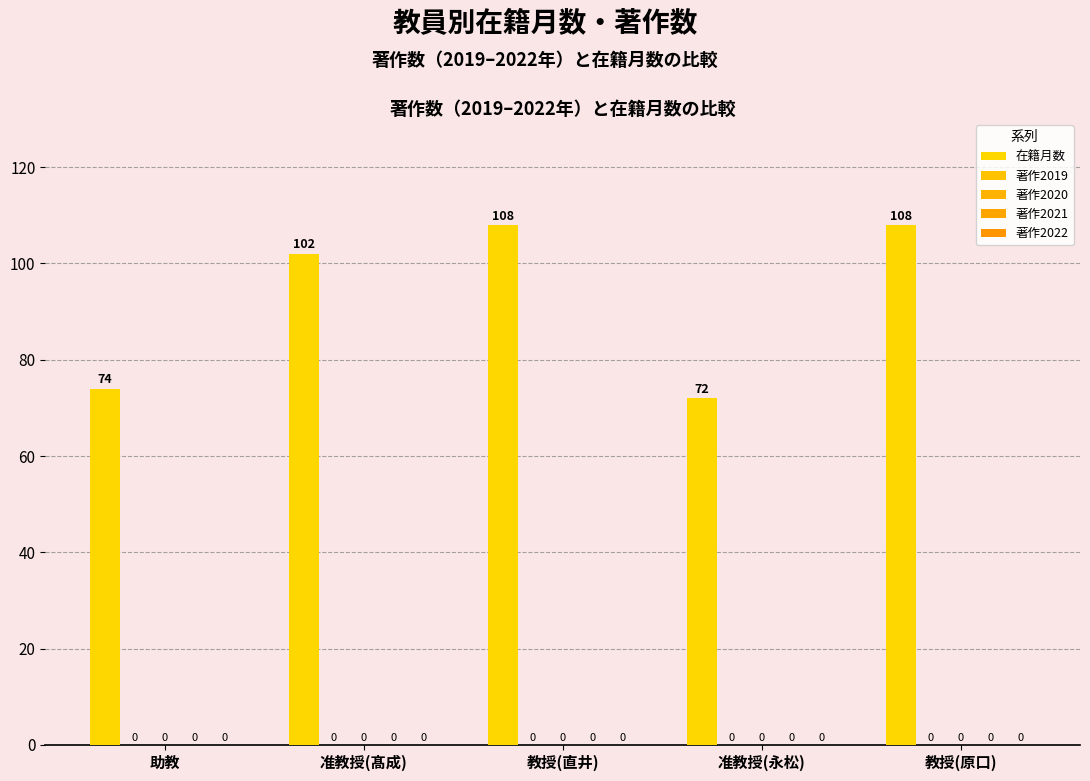

Reading left to right, what are all the values shown in this chart?

在籍月数: 助教=74	准教授(髙成)=102	教授(直井)=108	准教授(永松)=72	教授(原口)=108
著作2019: 助教=0	准教授(髙成)=0	教授(直井)=0	准教授(永松)=0	教授(原口)=0
著作2020: 助教=0	准教授(髙成)=0	教授(直井)=0	准教授(永松)=0	教授(原口)=0
著作2021: 助教=0	准教授(髙成)=0	教授(直井)=0	准教授(永松)=0	教授(原口)=0
著作2022: 助教=0	准教授(髙成)=0	教授(直井)=0	准教授(永松)=0	教授(原口)=0